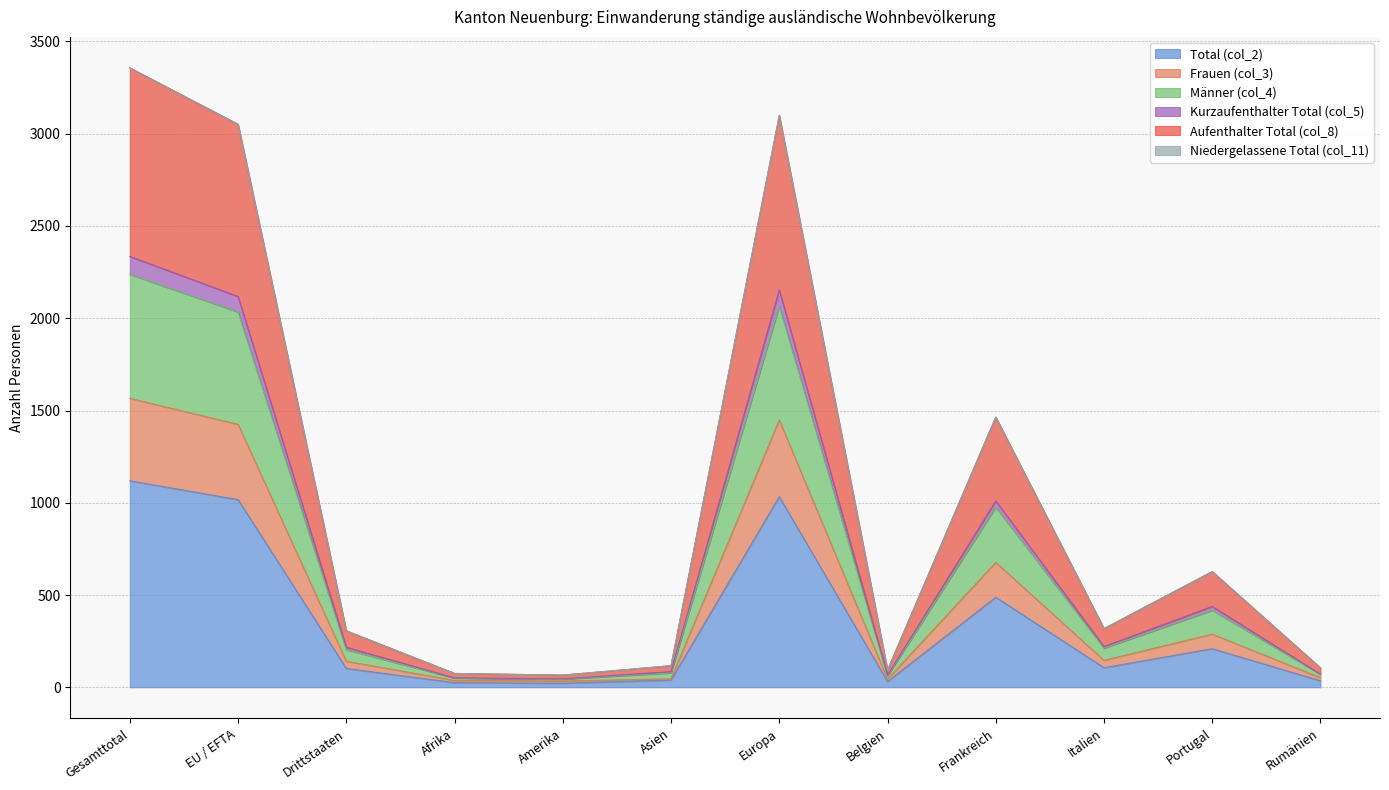

At which label does Total (col_2) reach its peak?

Gesamttotal